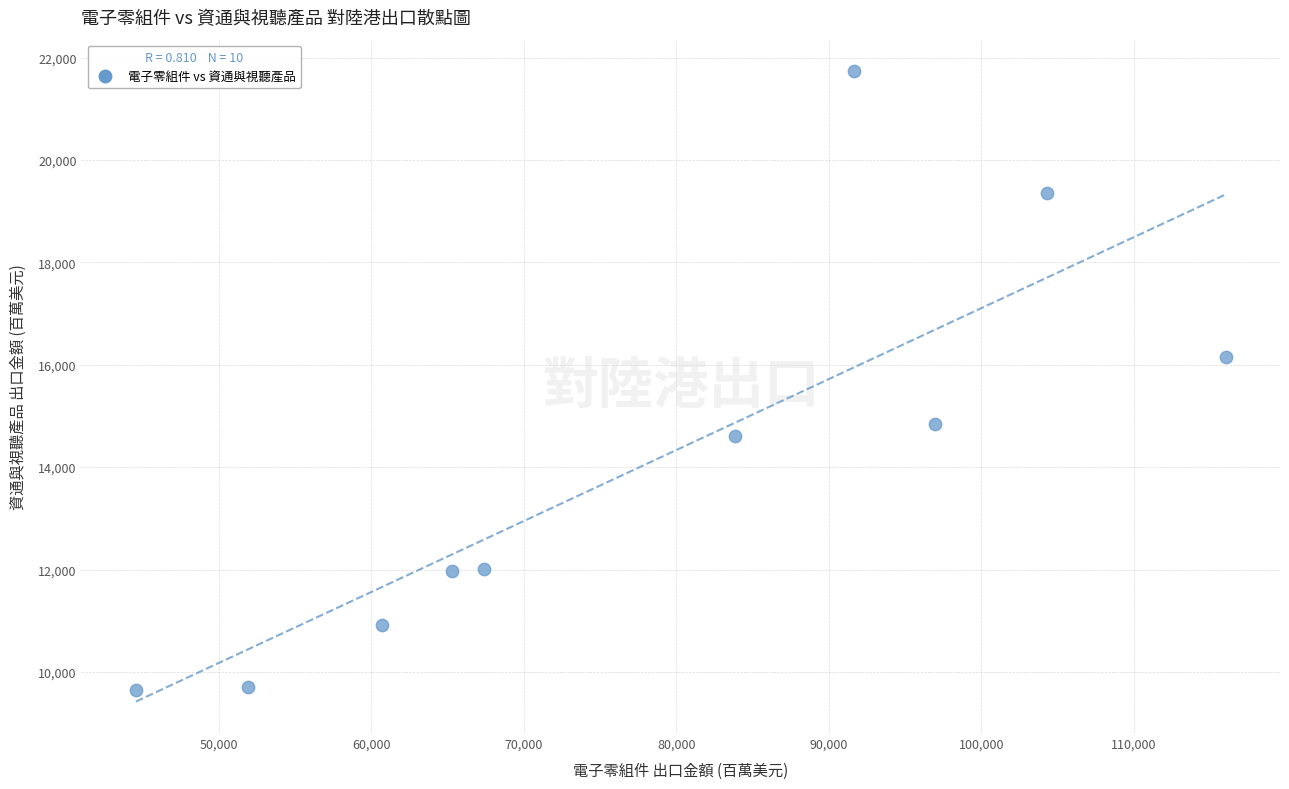

What is the range of X values (max minus min)?

71418.8